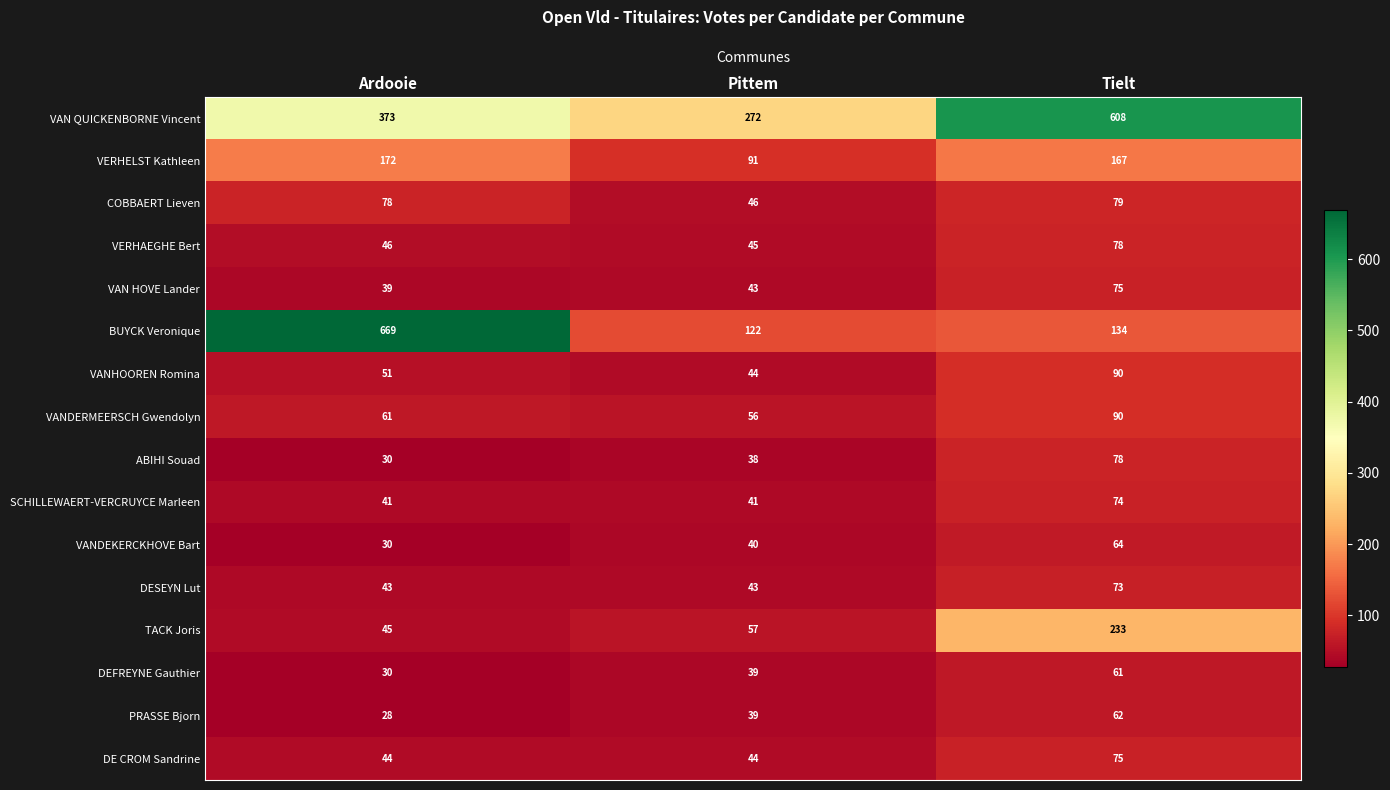

The BUYCK Veronique series shows 122 at Pittem. True or false?

True